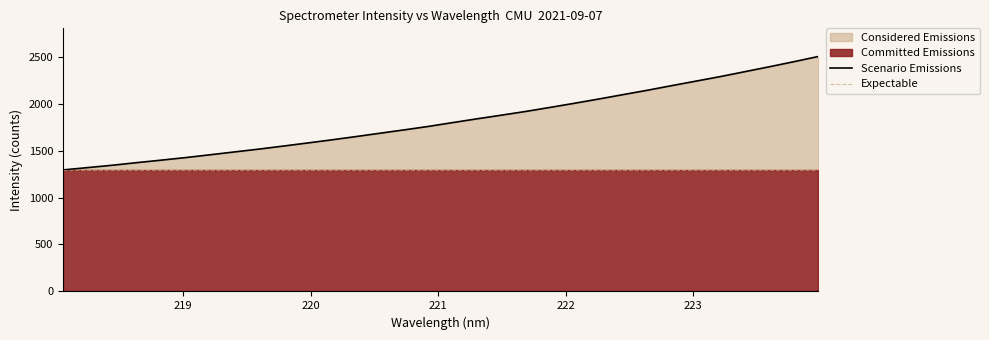

Count the number of categories in the chart.

32